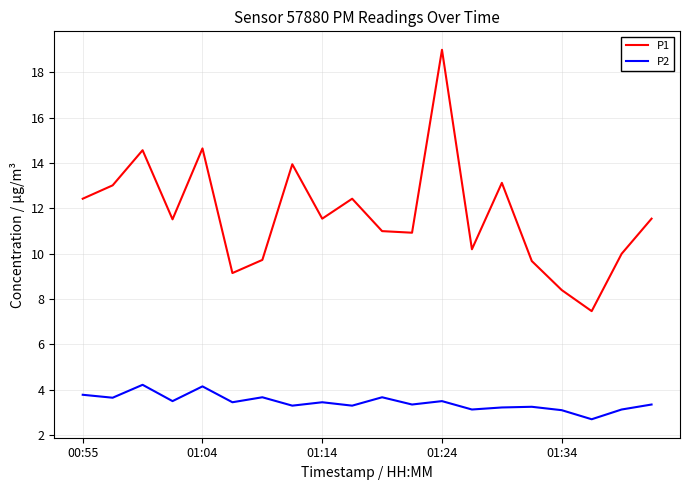

Which series has the widest spread of values?

P1